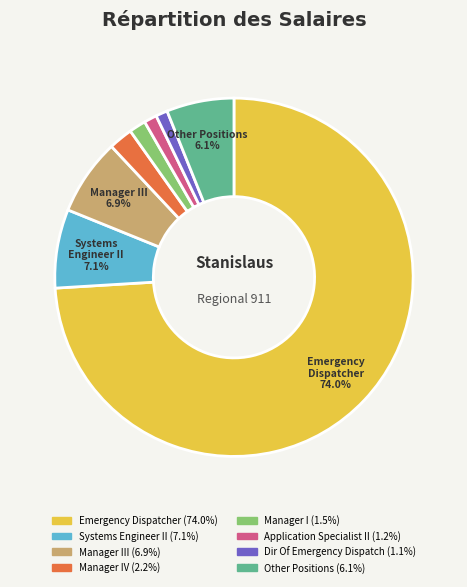

To the nearest percent, what is the difference between the largest and smallest slice percentages?

73%